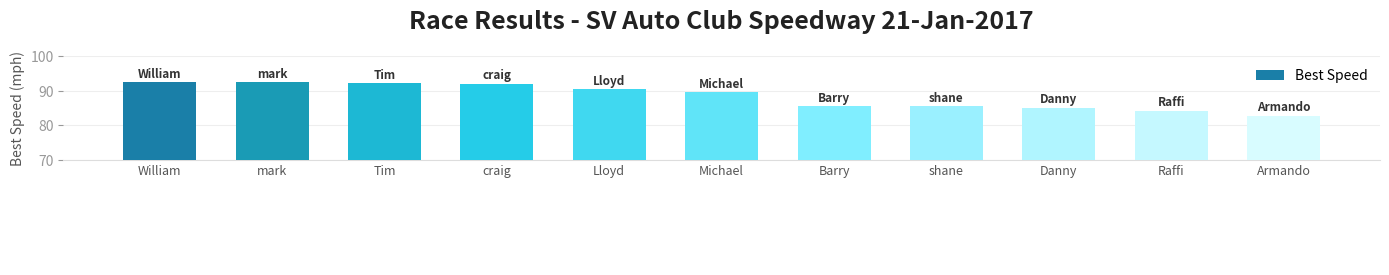

What is the change in value from Lloyd to Raffi?

-6.2